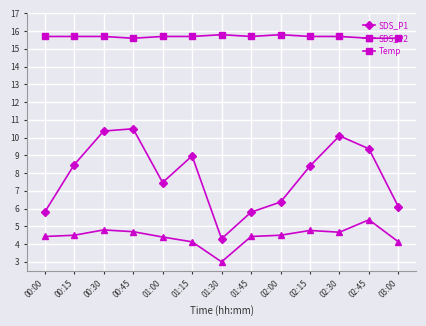

Is this an area chart (filled region under the line)?

No